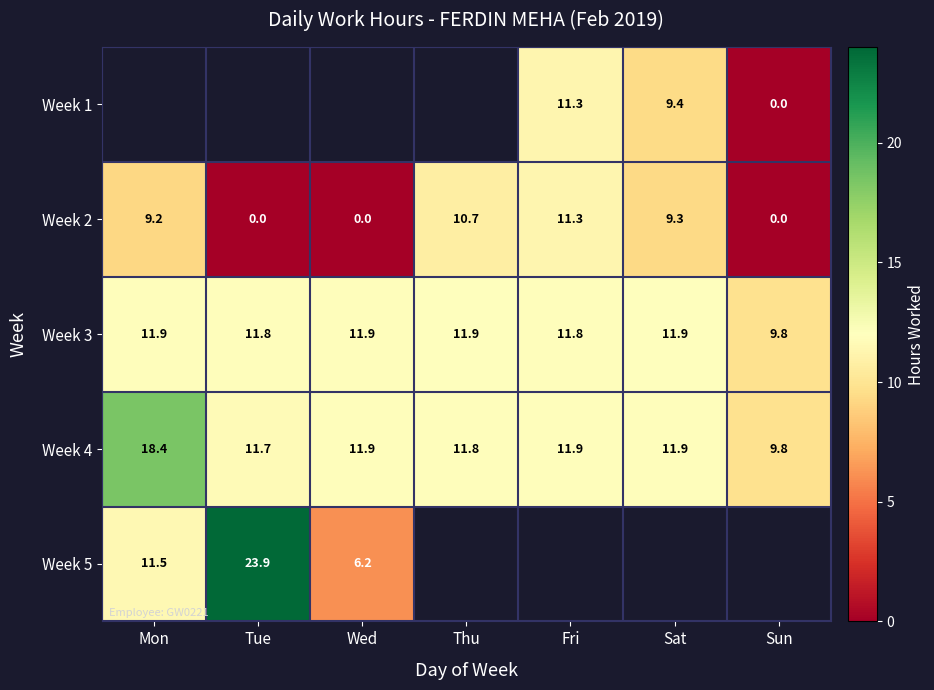

How many data points does each series have?

7